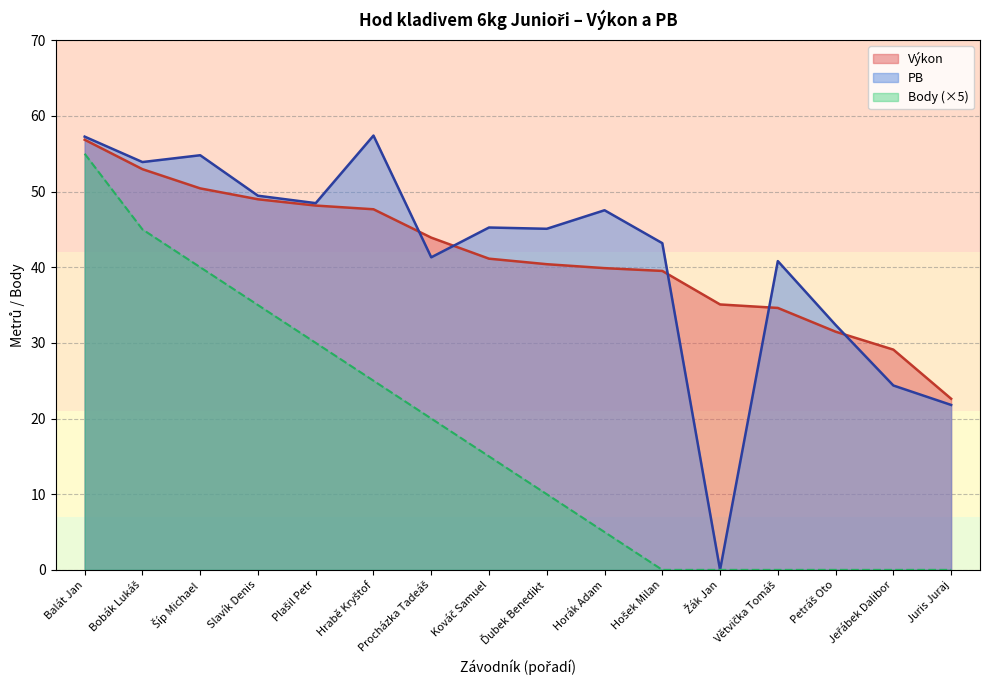

Between Balát Jan and Petráš Oto, which series saw the biggest shift?

Body